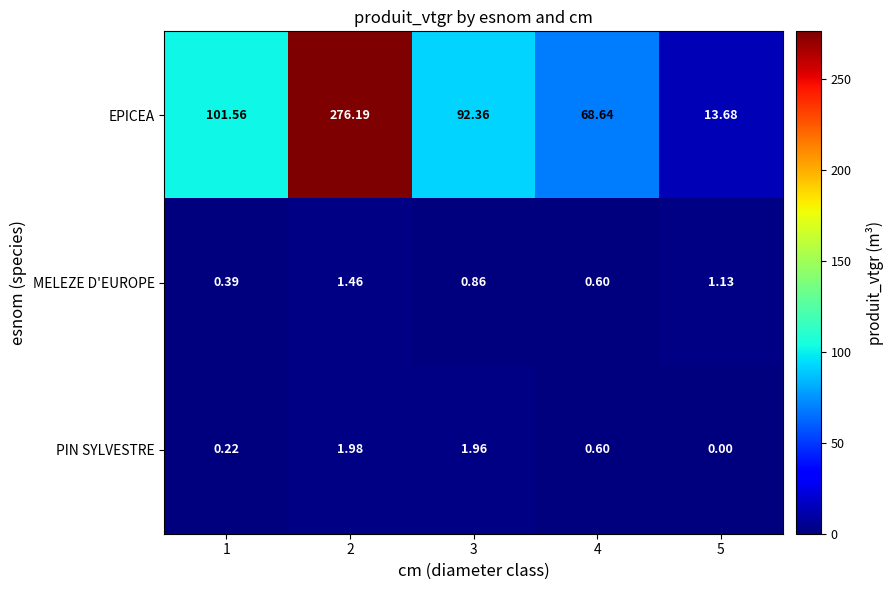

List the series in order of their peak value, lowest first.

MELEZE D'EUROPE, PIN SYLVESTRE, EPICEA